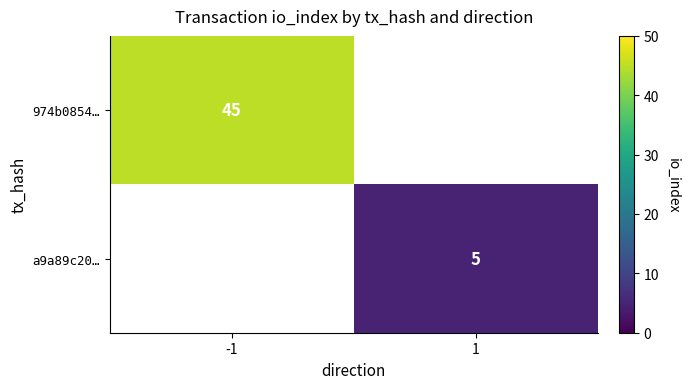

The a9a89c20… series shows 5 at 1. True or false?

True